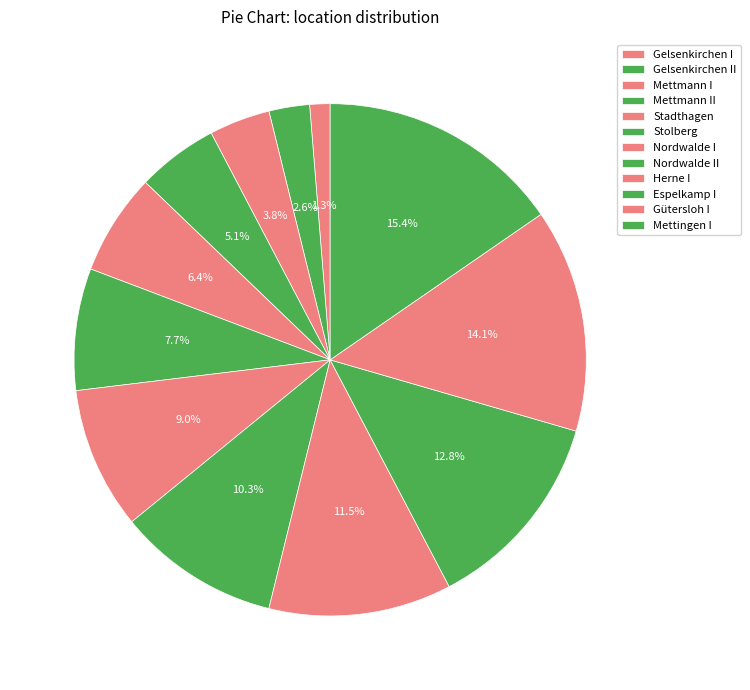

Rank the categories by value from lowest to highest.

Gelsenkirchen I, Gelsenkirchen II, Mettmann I, Mettmann II, Stadthagen, Stolberg, Nordwalde I, Nordwalde II, Herne I, Espelkamp I, Gütersloh I, Mettingen I